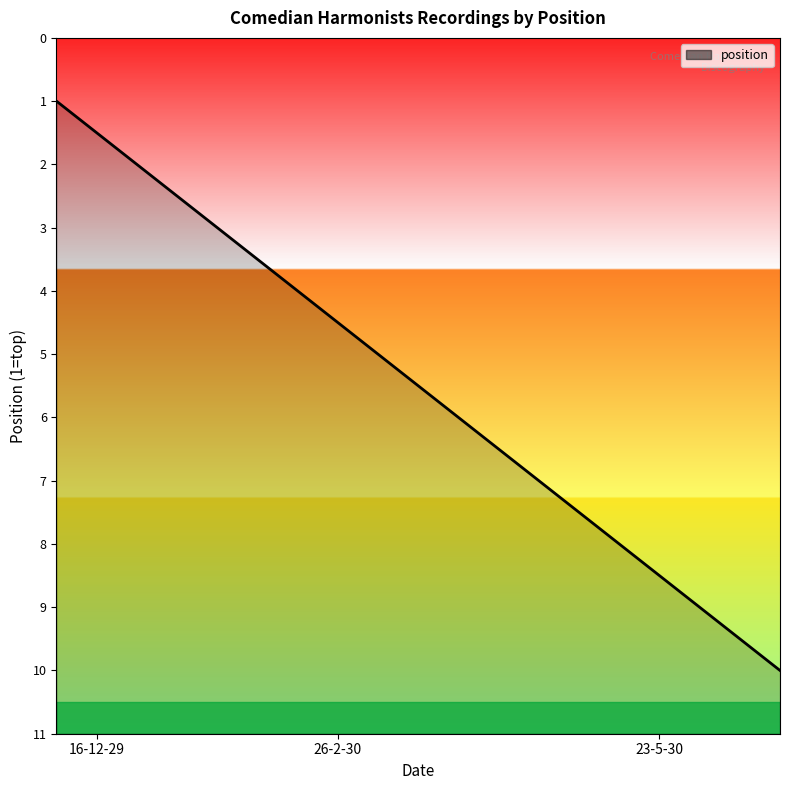

Does the chart display data point markers on the line(s)?

No